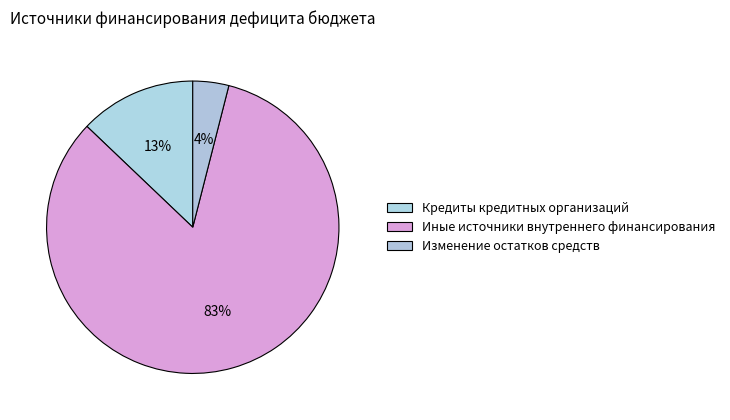

How many segments does this pie chart have?

3